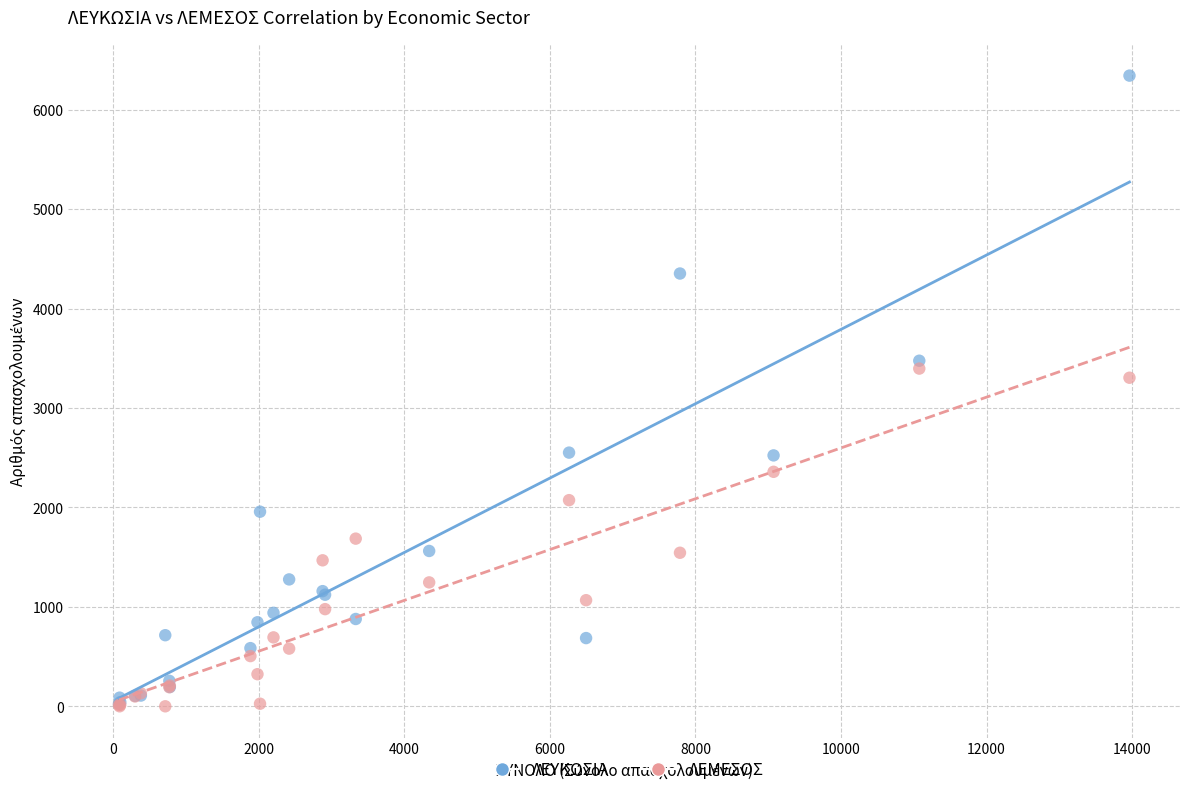

What are all the series names shown in the legend?

ΛΕΥΚΩΣΙΑ, ΛΕΜΕΣΟΣ